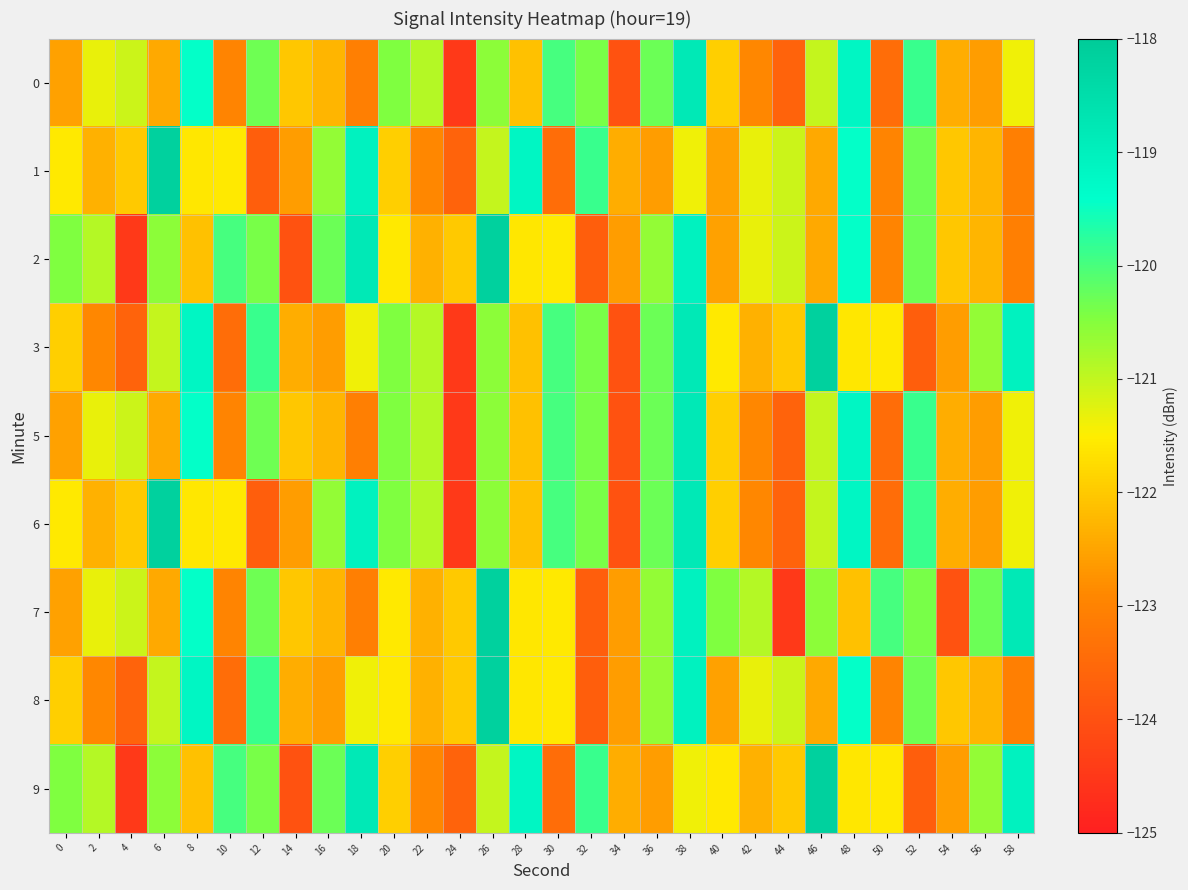

What is the difference between the highest and lowest values at 40?

2.1